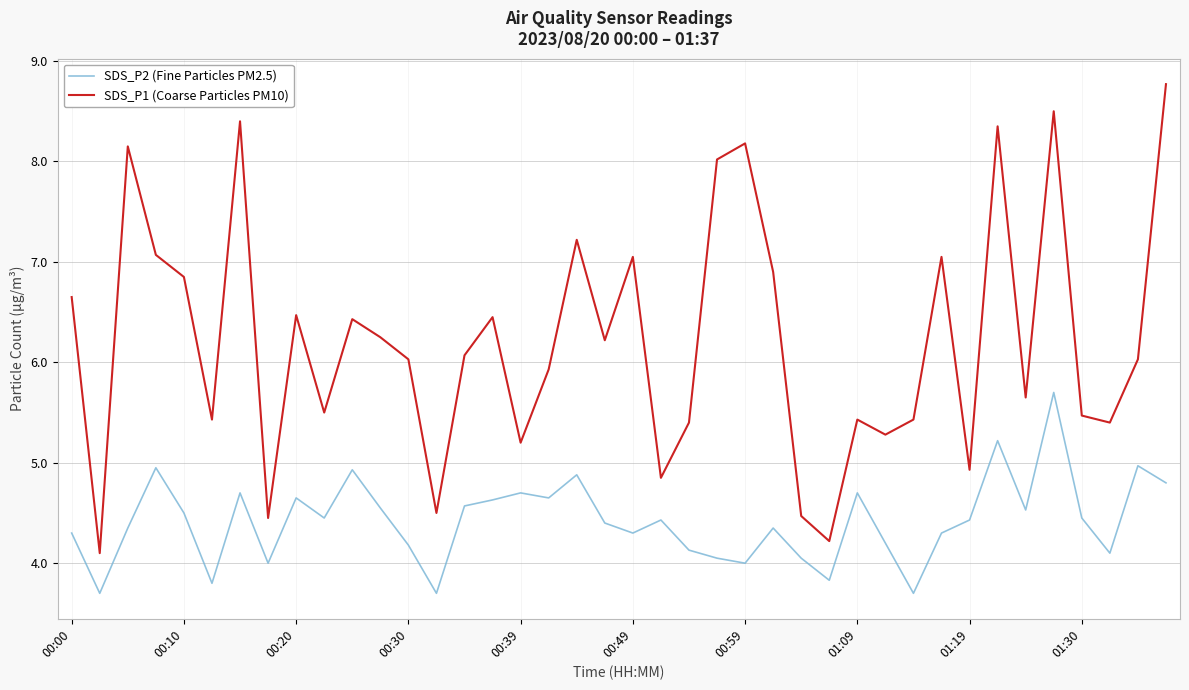

Which series has the largest total across all categories?

SDS_P1 (Coarse Particles PM10)